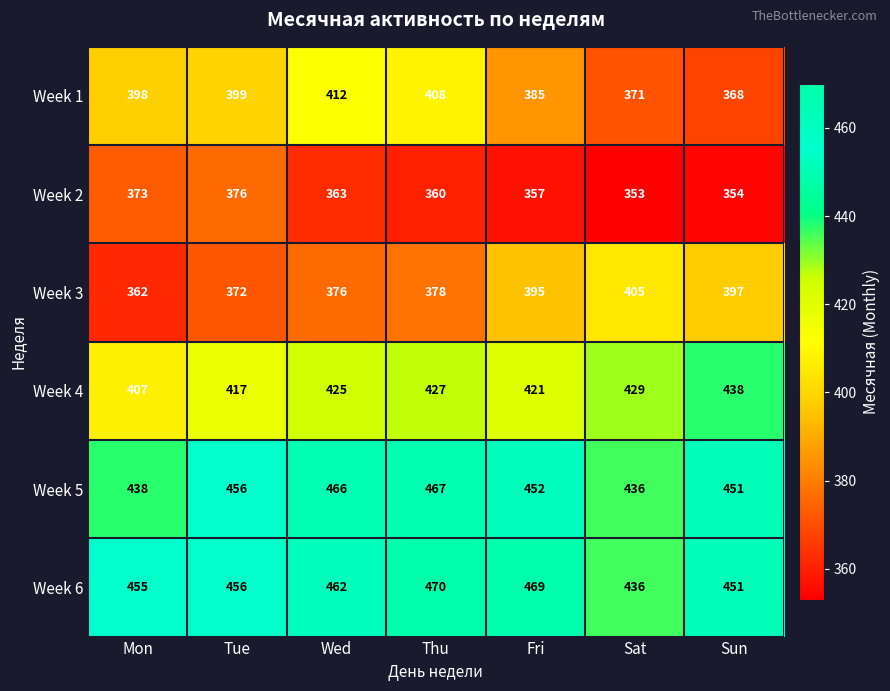

What is the sum of the Week 6 values at Sun and Mon?

906